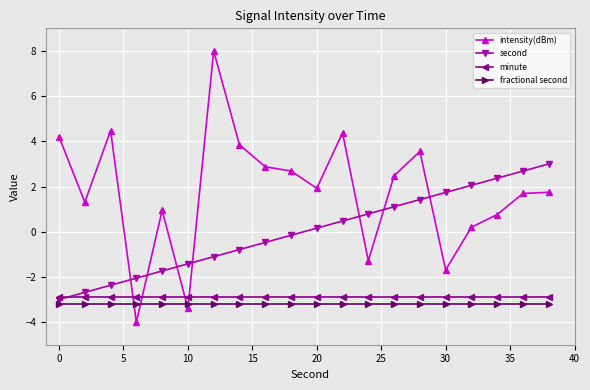

How many intersections are there between intensity(dBm) and minute?

4